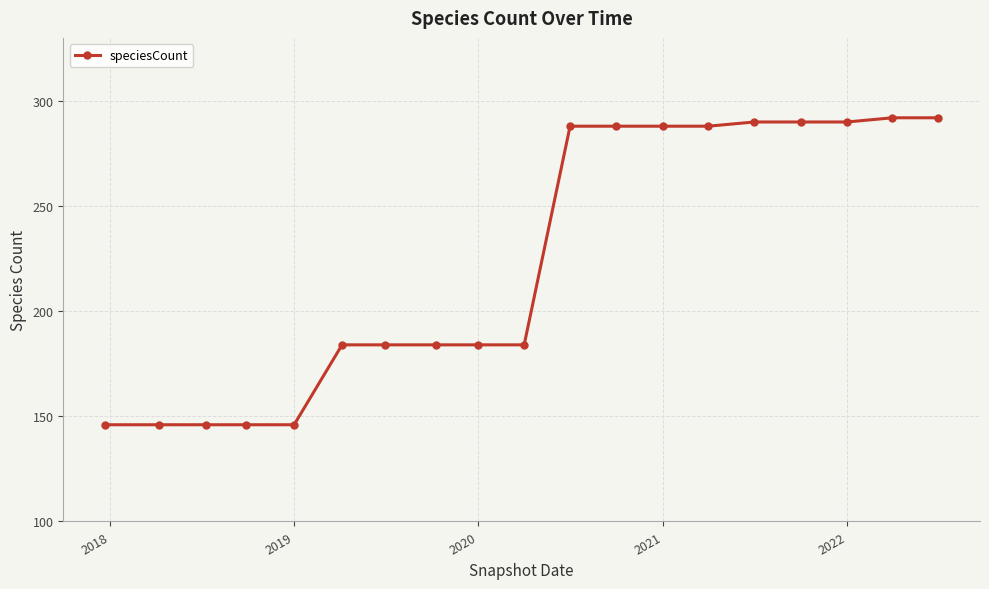

What is the average value?

224